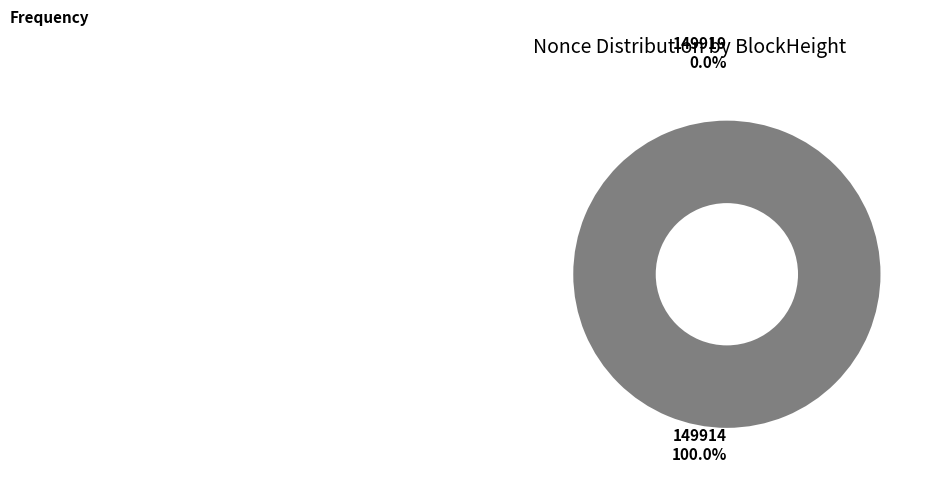

Combined, do 149914 and 149919 account for over 50%?

Yes